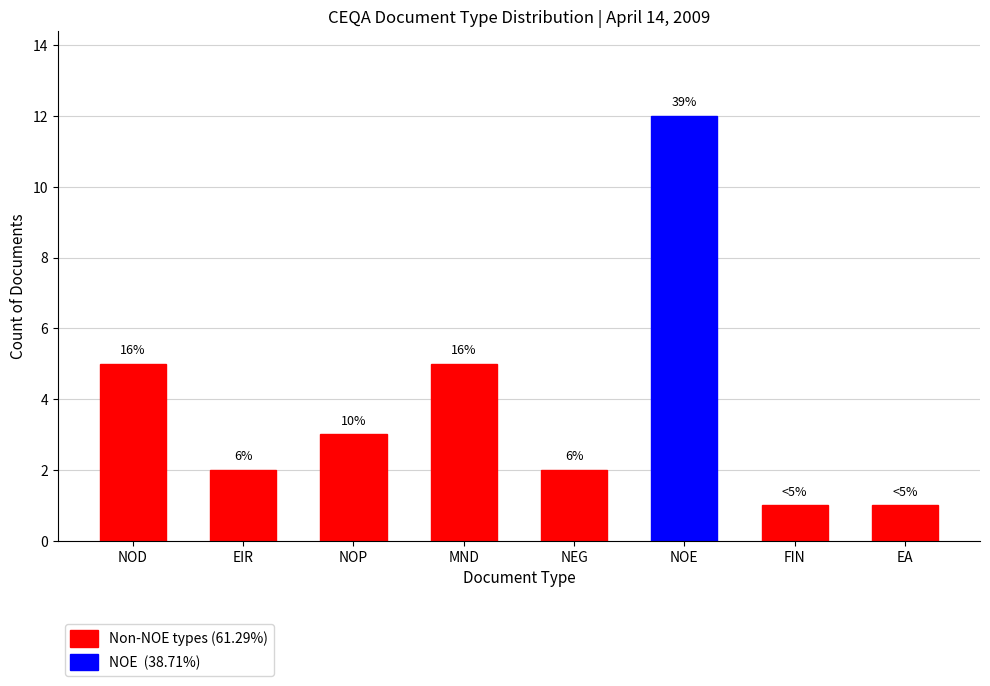

How many bars are there in total?

8